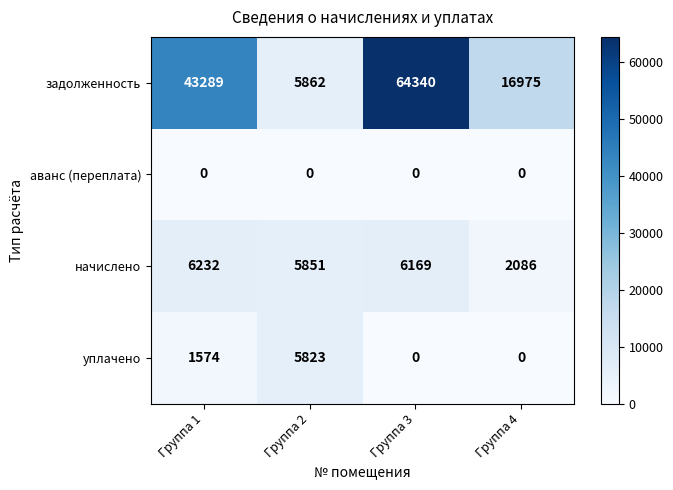

How many data points in начислено are less than 6169?

2